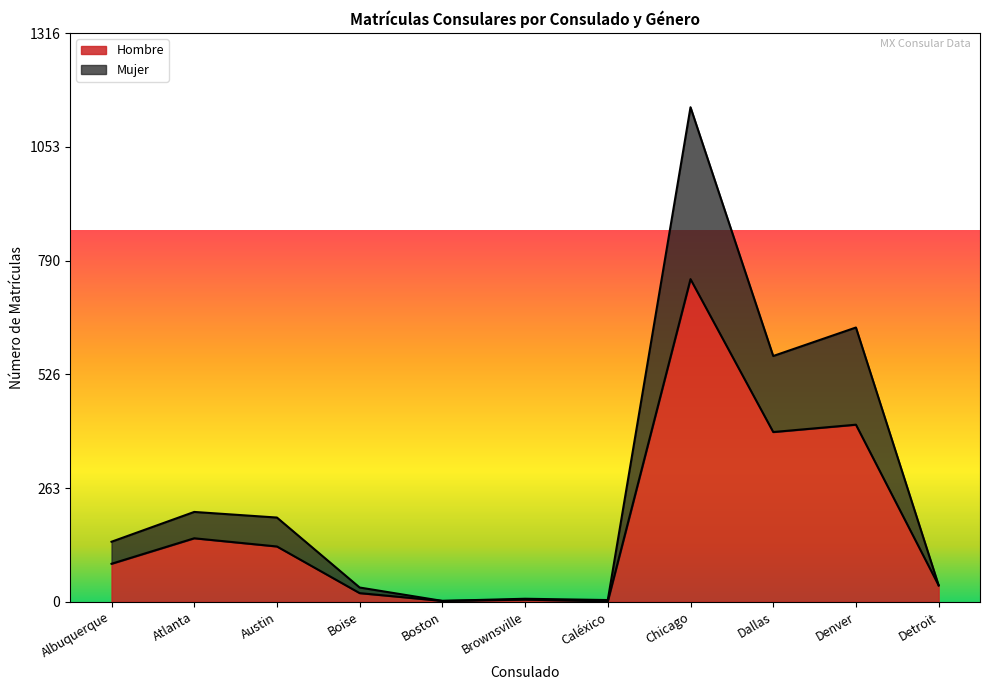

What is the value of the Mujer point at the 7th from the left?

4